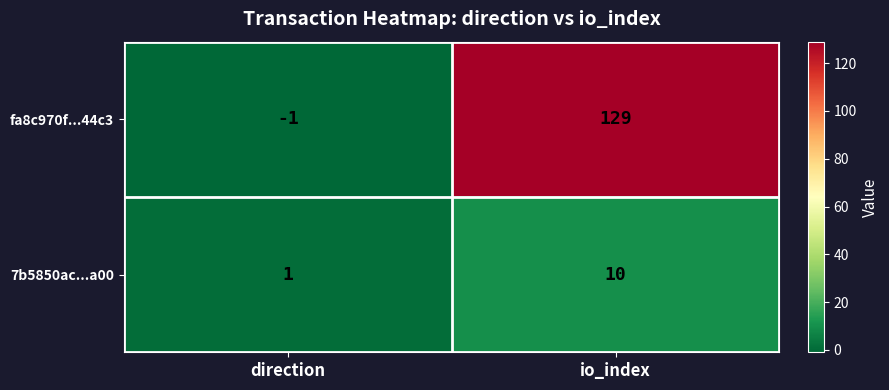

Reading left to right, transcribe all the data shown in this chart.

fa8c970f...44c3: direction=-1	io_index=129
7b5850ac...a00: direction=1	io_index=10